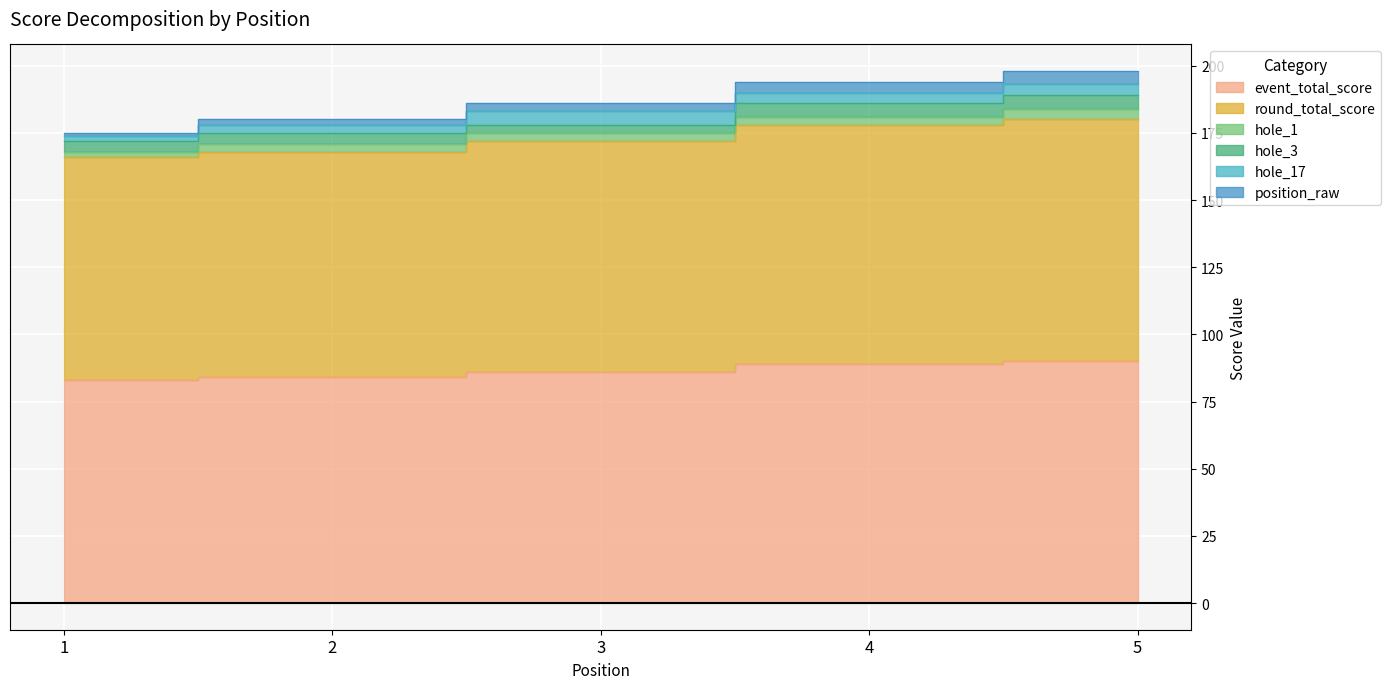

True or false: round_total_score and position_raw intersect in this chart.

False